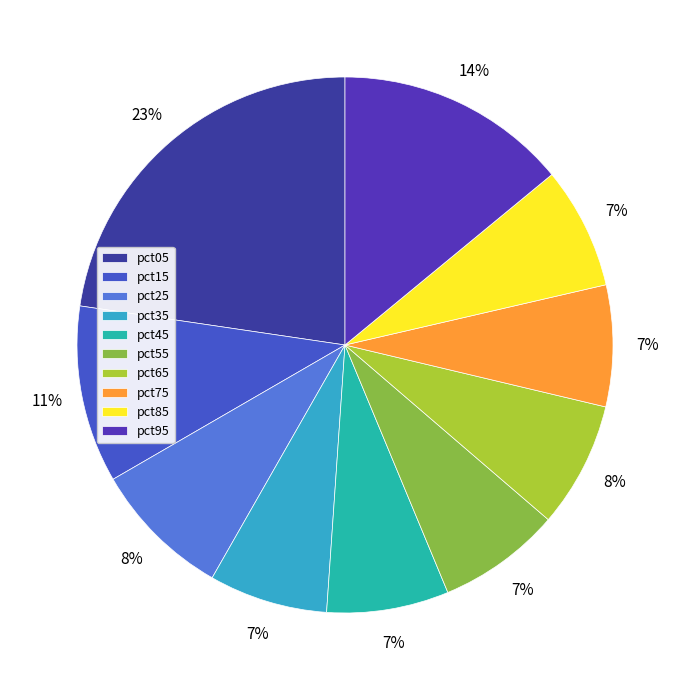

Count the number of slices in the pie.

10